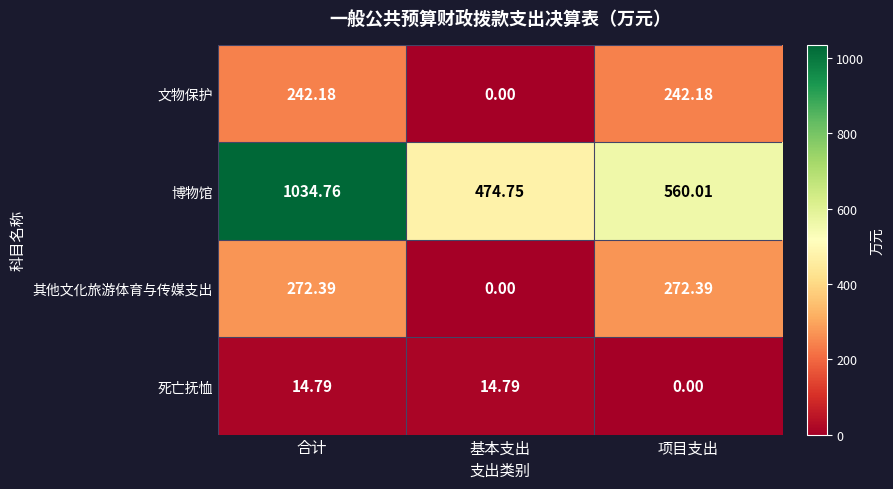

Between 基本支出 and 项目支出, which series saw the biggest shift?

其他文化旅游体育与传媒支出